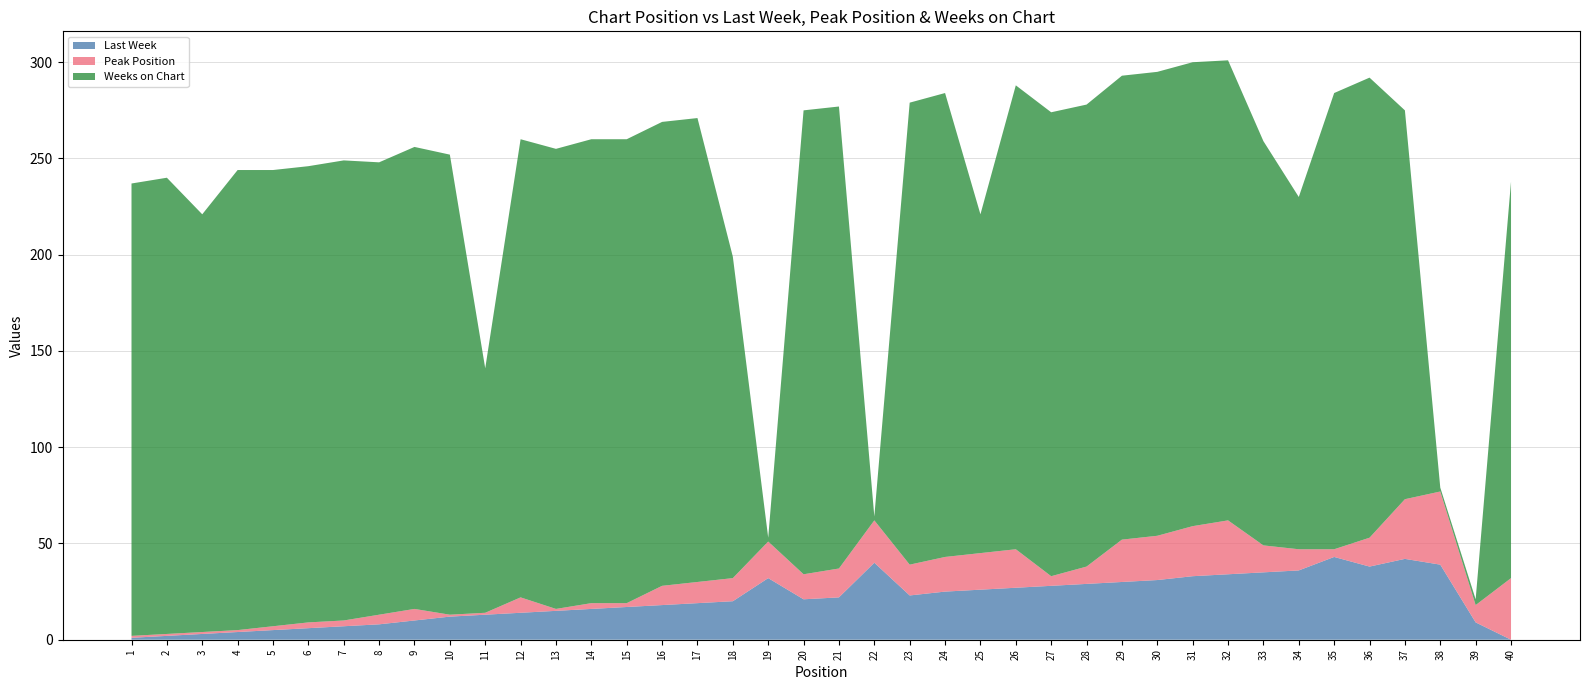

Reading left to right, list all the values displayed in this chart.

Last Week: 1	2	3	4	5	6	7	8	10	12	13	14	15	16	17	18	19	20	32	21	22	40	23	25	26	27	28	29	30	31	33	34	35	36	43	38	42	39	9	0
Peak Position: 1	1	1	1	2	3	3	5	6	1	1	8	1	3	2	10	11	12	19	13	15	22	16	18	19	20	5	9	22	23	26	28	14	11	4	15	31	38	9	32
Weeks on Chart: 235	237	217	239	237	237	239	235	240	239	127	238	239	241	241	241	241	167	2	241	240	2	240	241	176	241	241	240	241	241	241	239	210	183	237	239	202	2	3	206